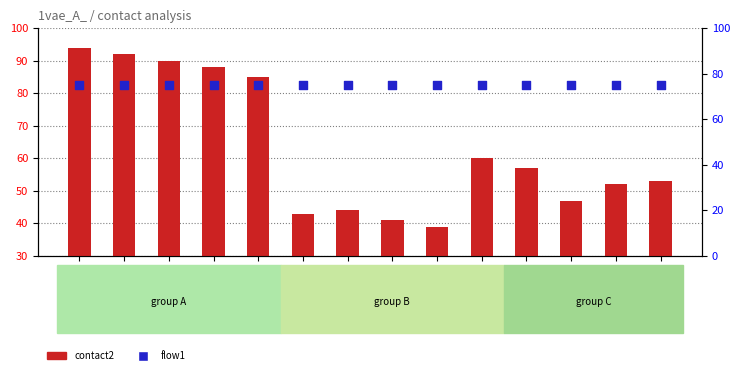

Which series has the largest total across all categories?

flow1